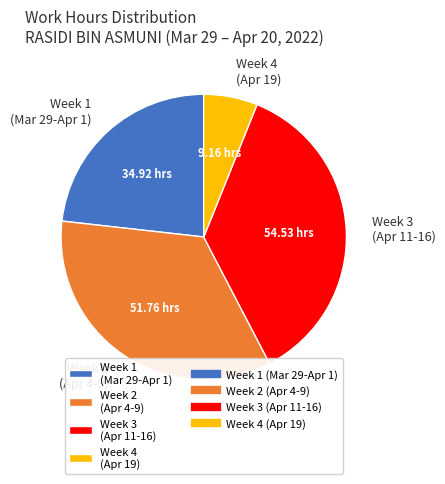

Is there any slice that represents more than half of the pie?

No